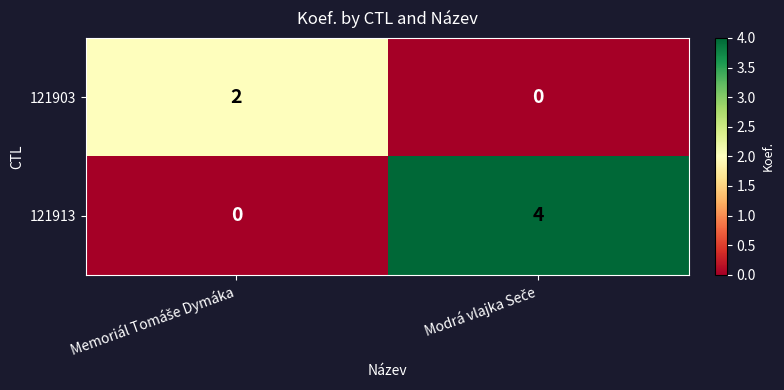

Which series has the widest spread of values?

121913